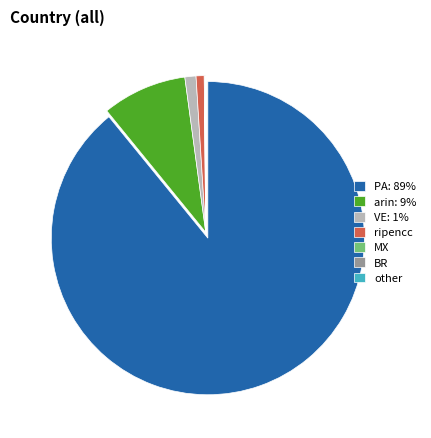

Is there a majority slice in this chart?

Yes